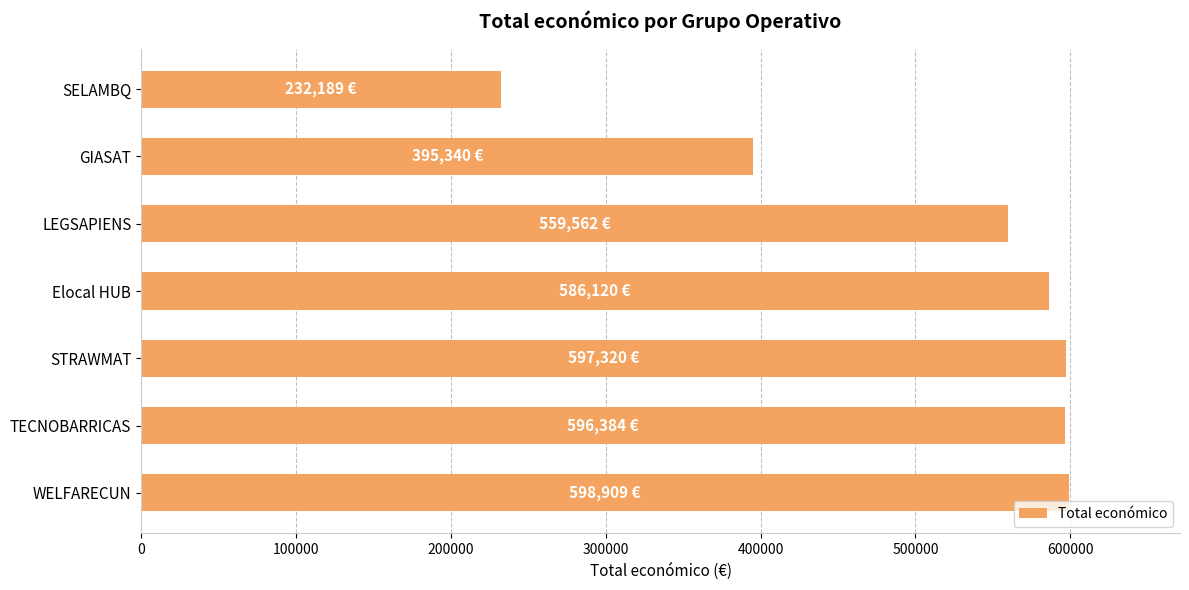

Are the bars grouped side by side (vs. stacked)?

No